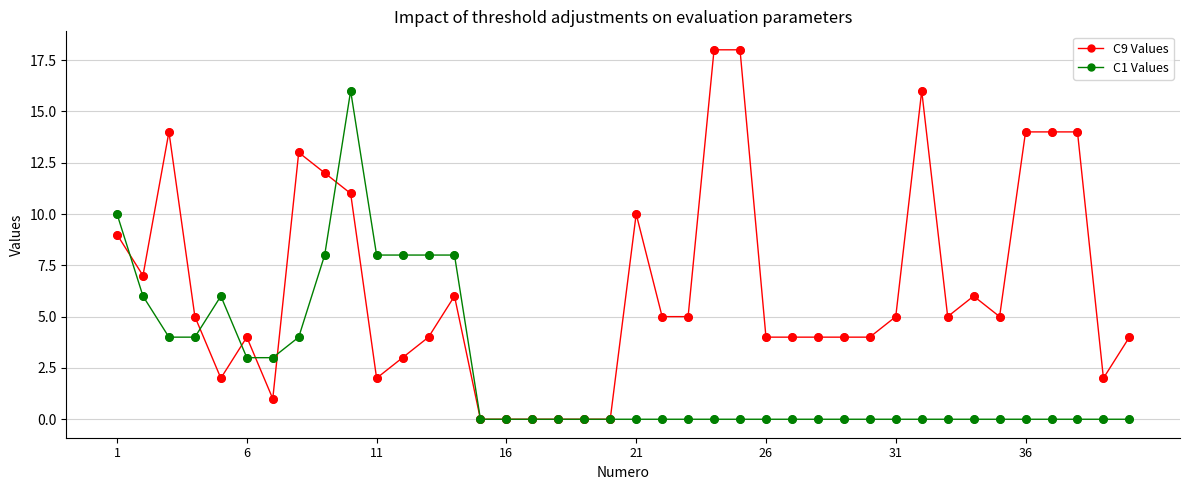

Which series has the largest range (max minus min)?

C9 Values